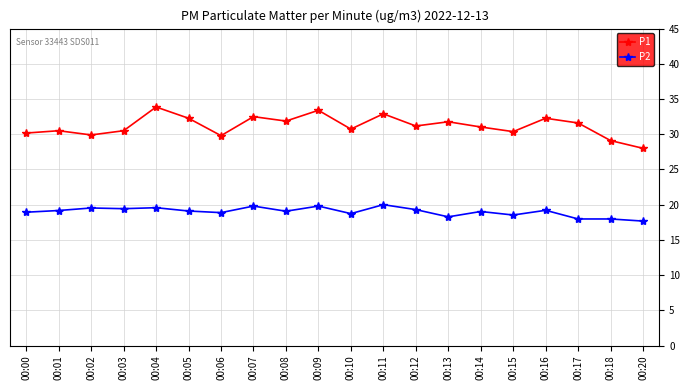

Rank the series by their average value, from highest to lowest.

P1, P2